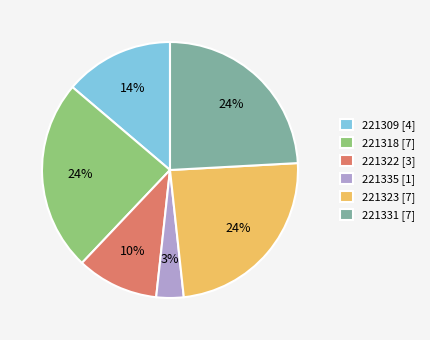

True or false: 221331 [7] accounts for 30% of the total.

False